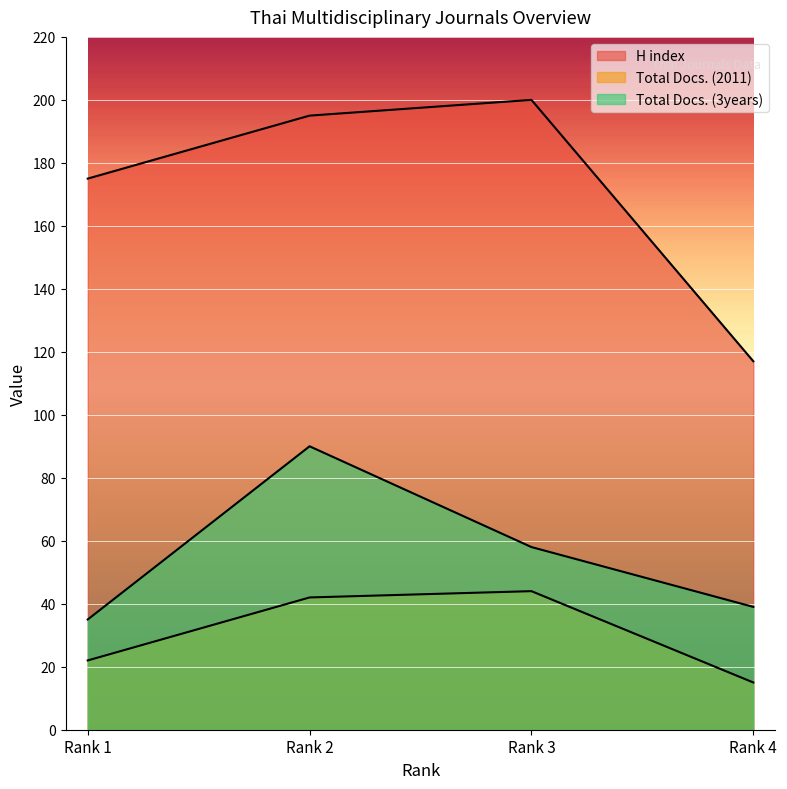

What are all the series names shown in the legend?

H index, Total Docs. (2011), Total Docs. (3years)